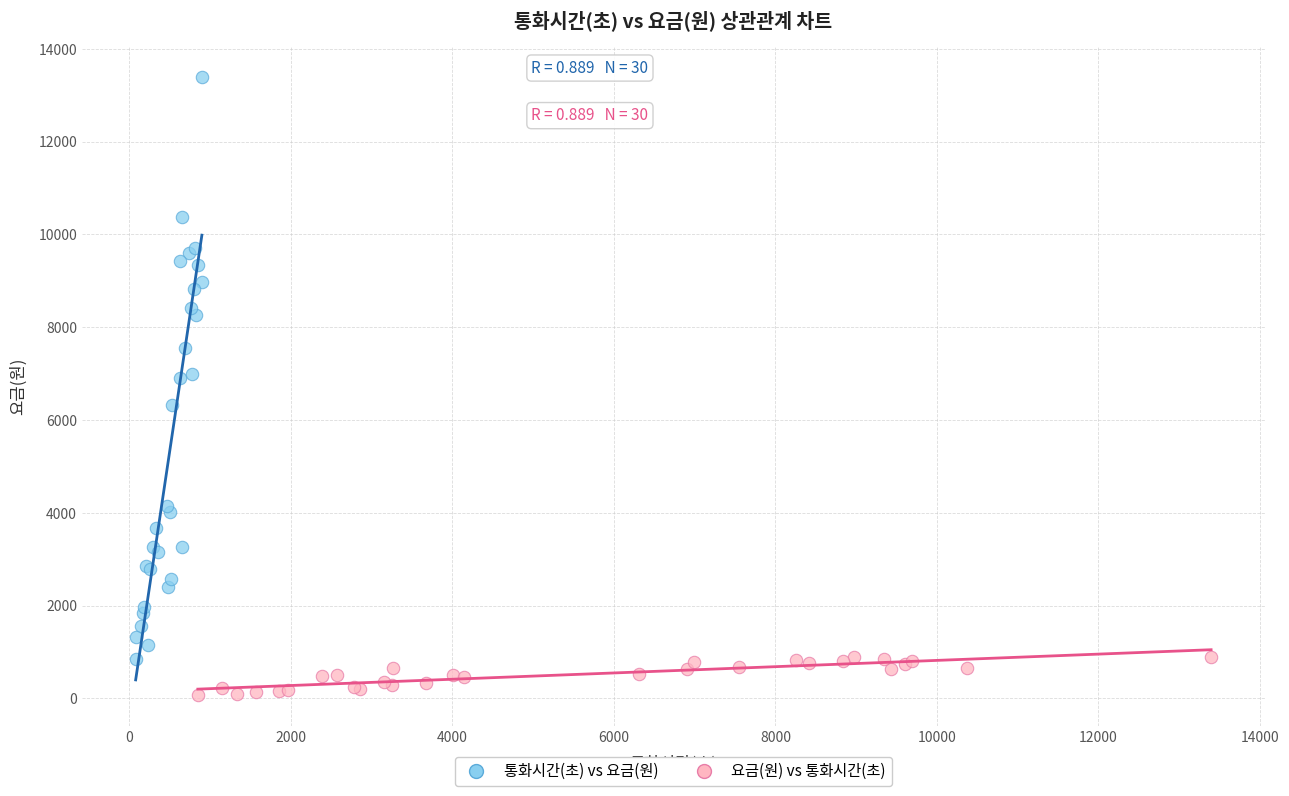

Which series has the largest Y range (max minus min)?

통화시간(초) vs 요금(원)